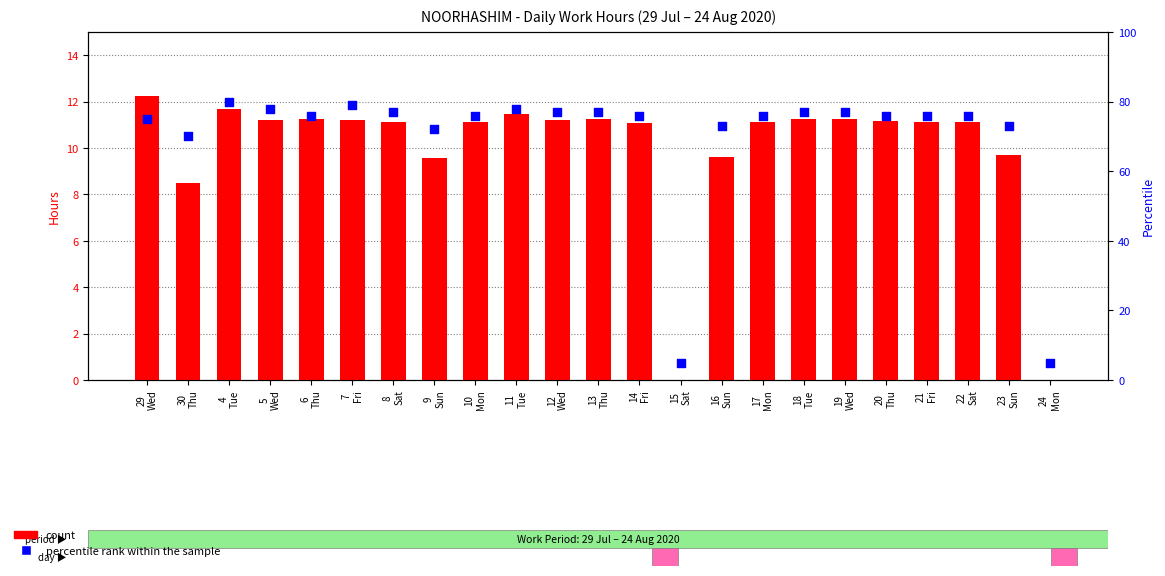

Is the value of percentile rank within the sample at 20
Thu greater than the value of count at 16
Sun?

Yes